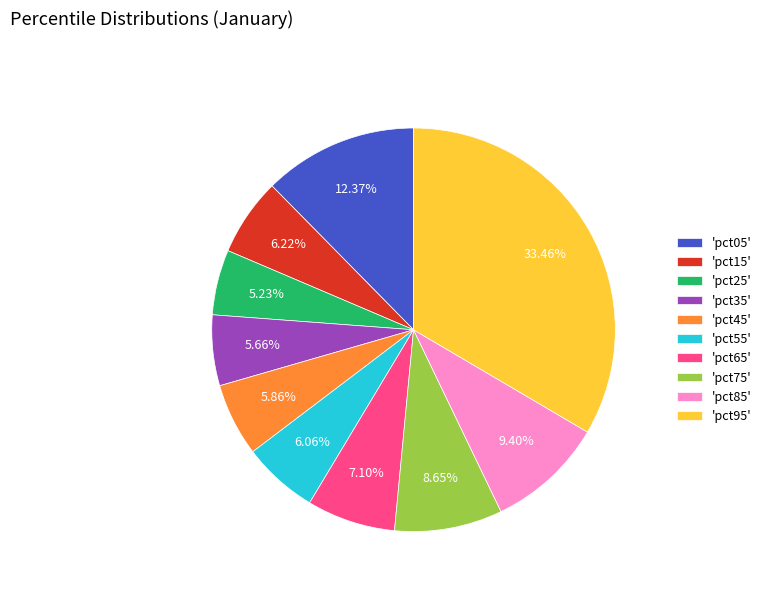

Do 'pct45' and 'pct15' together represent more than half of the pie?

No